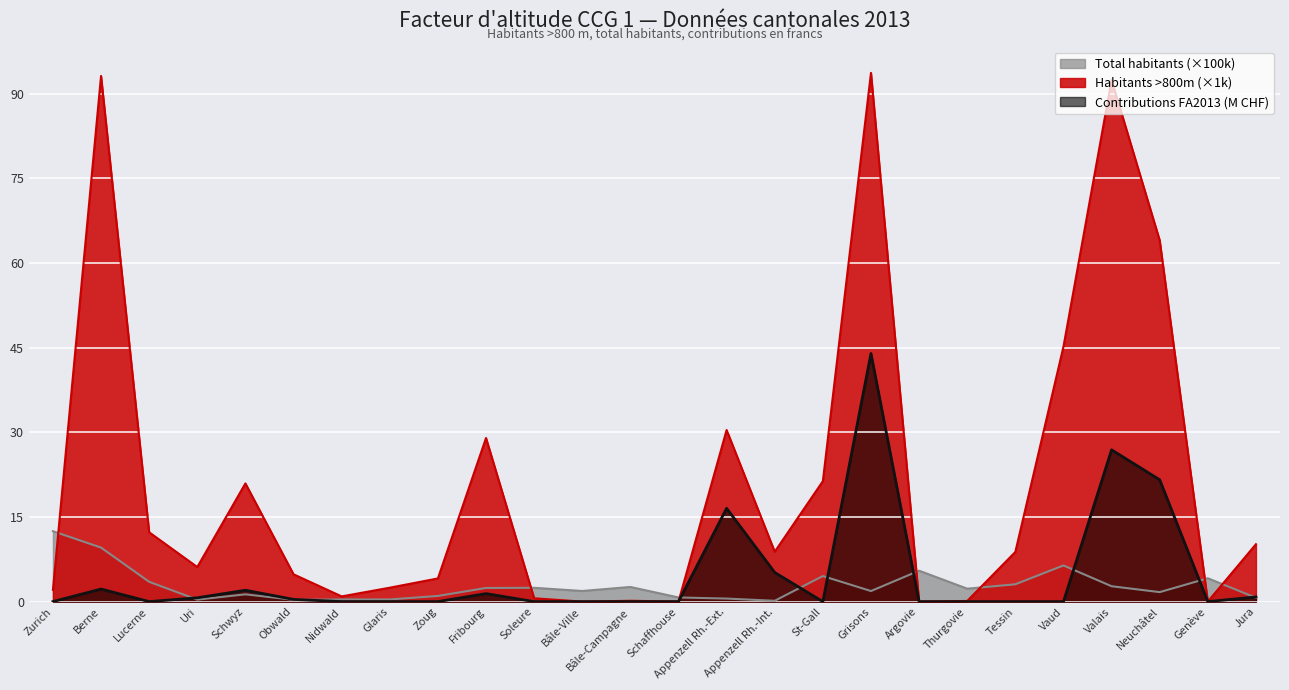

Which label corresponds to the smallest value in the chart?

Bâle-Ville